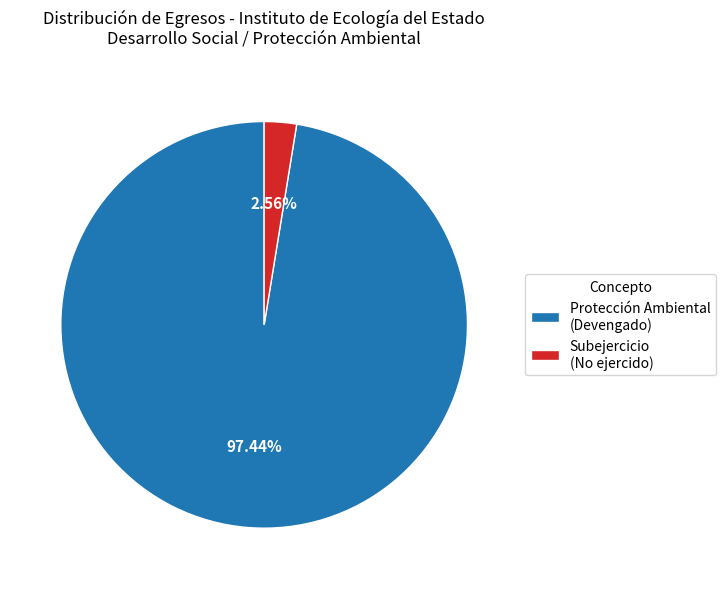

Count the number of slices in the pie.

2